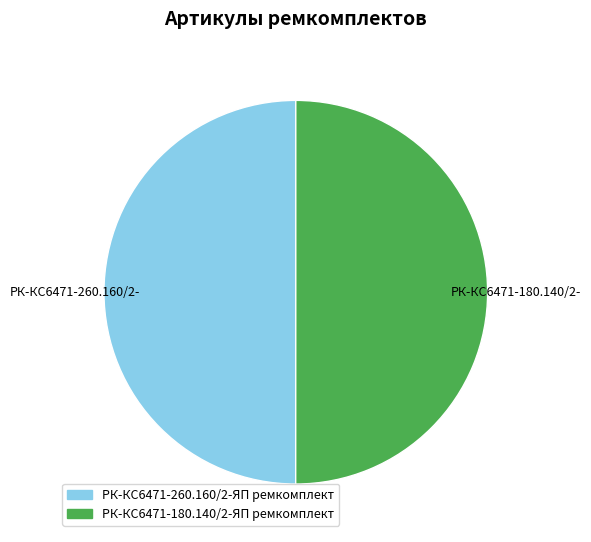

Is it true that РК-КС6471-260.160/2-ЯП ремкомплект is 50% of the pie?

True